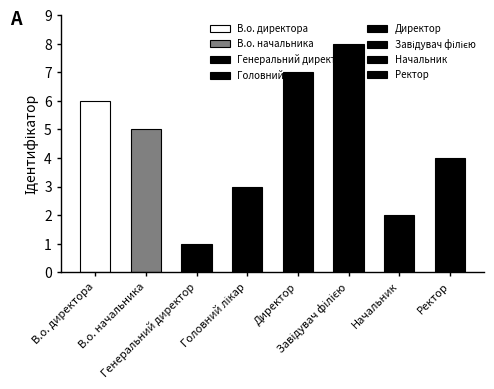

Between Завідувач філією and Директор, which is larger?

Завідувач філією